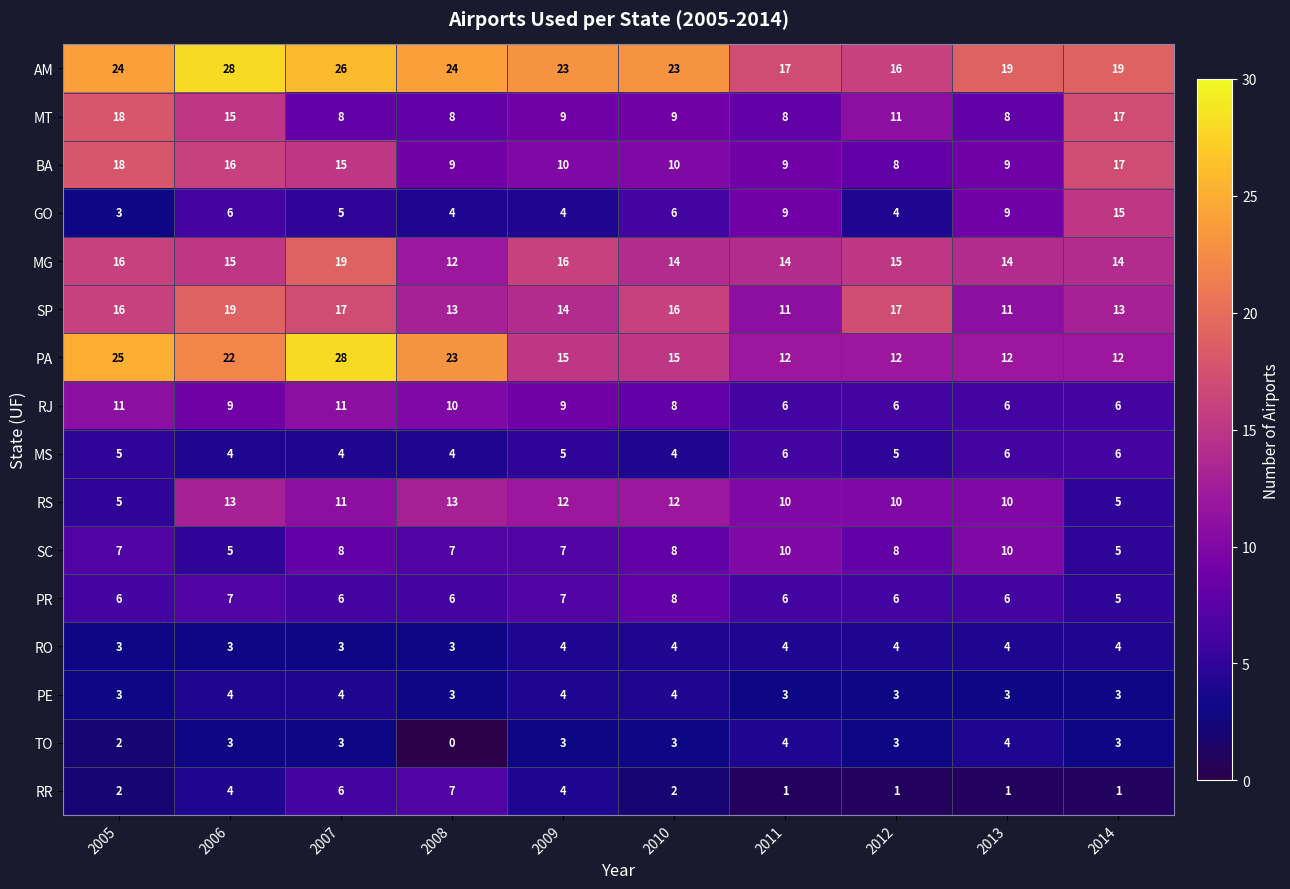

What is the total value across all series at 2009?

146